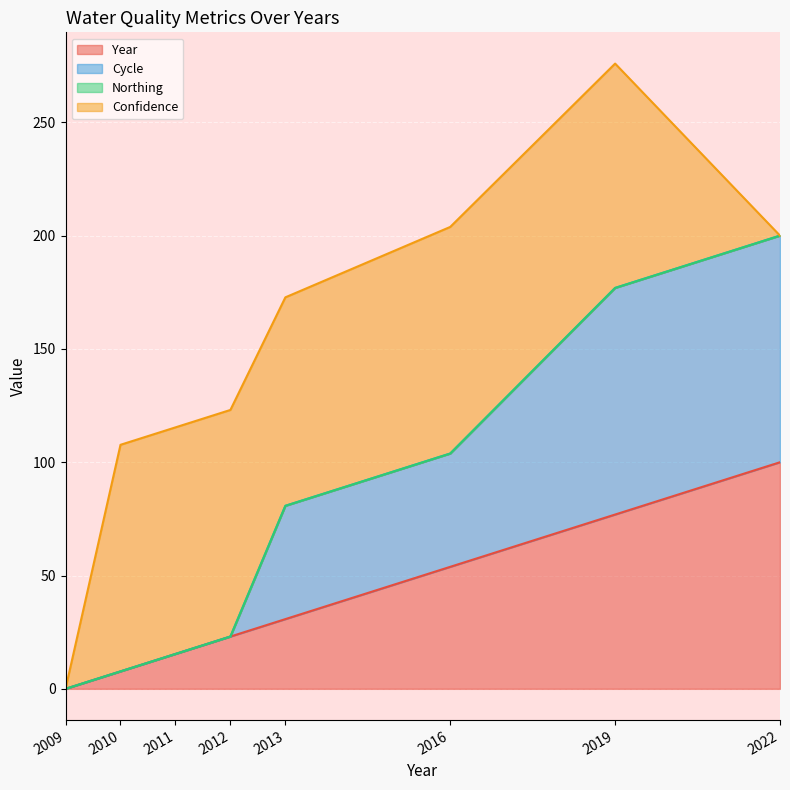

What is the difference between the Year values at 2022 and 2019?

23.1